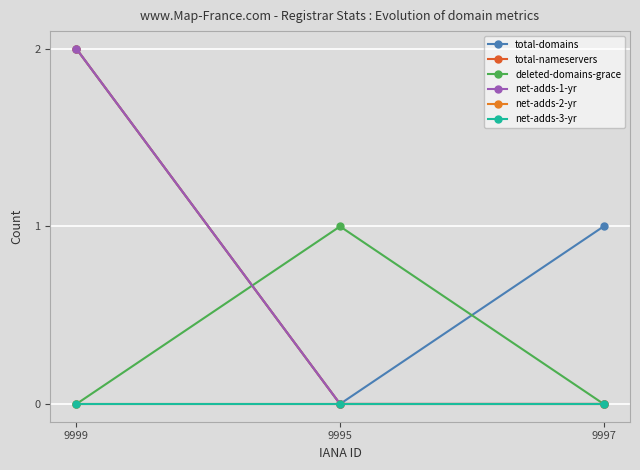

What is the average value of the total-domains series?

1